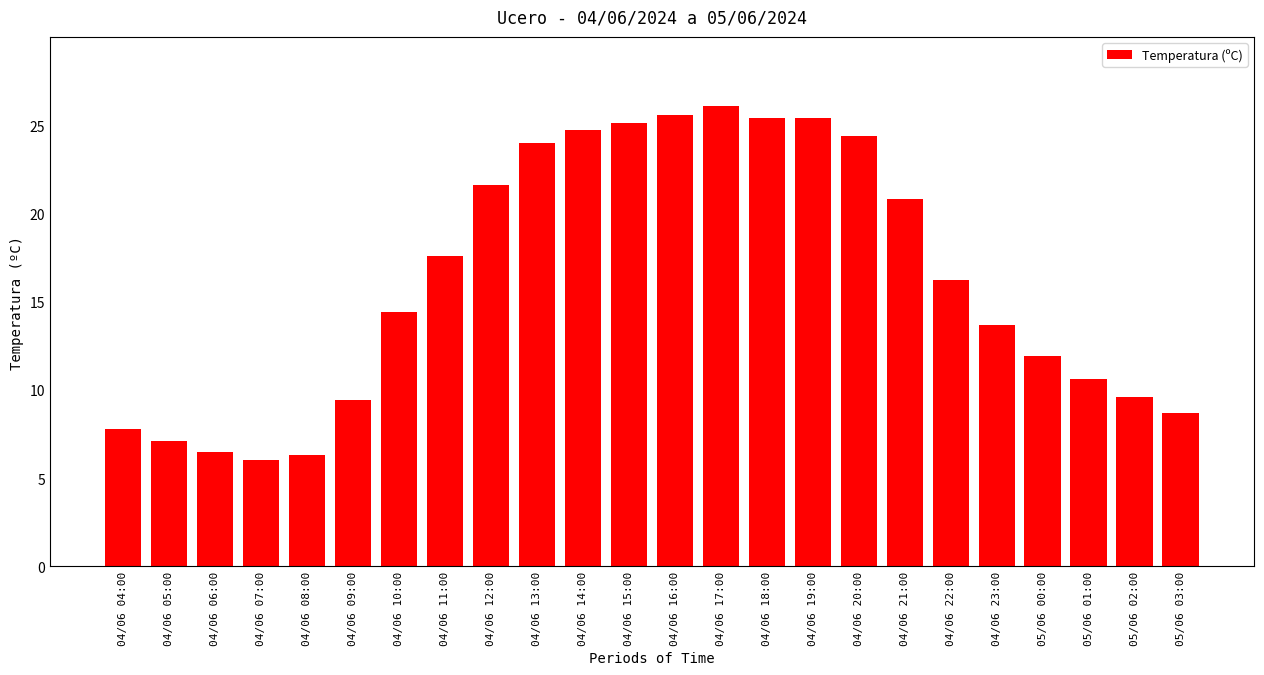

Which has a higher value, 04/06 06:00 or 04/06 23:00?

04/06 23:00